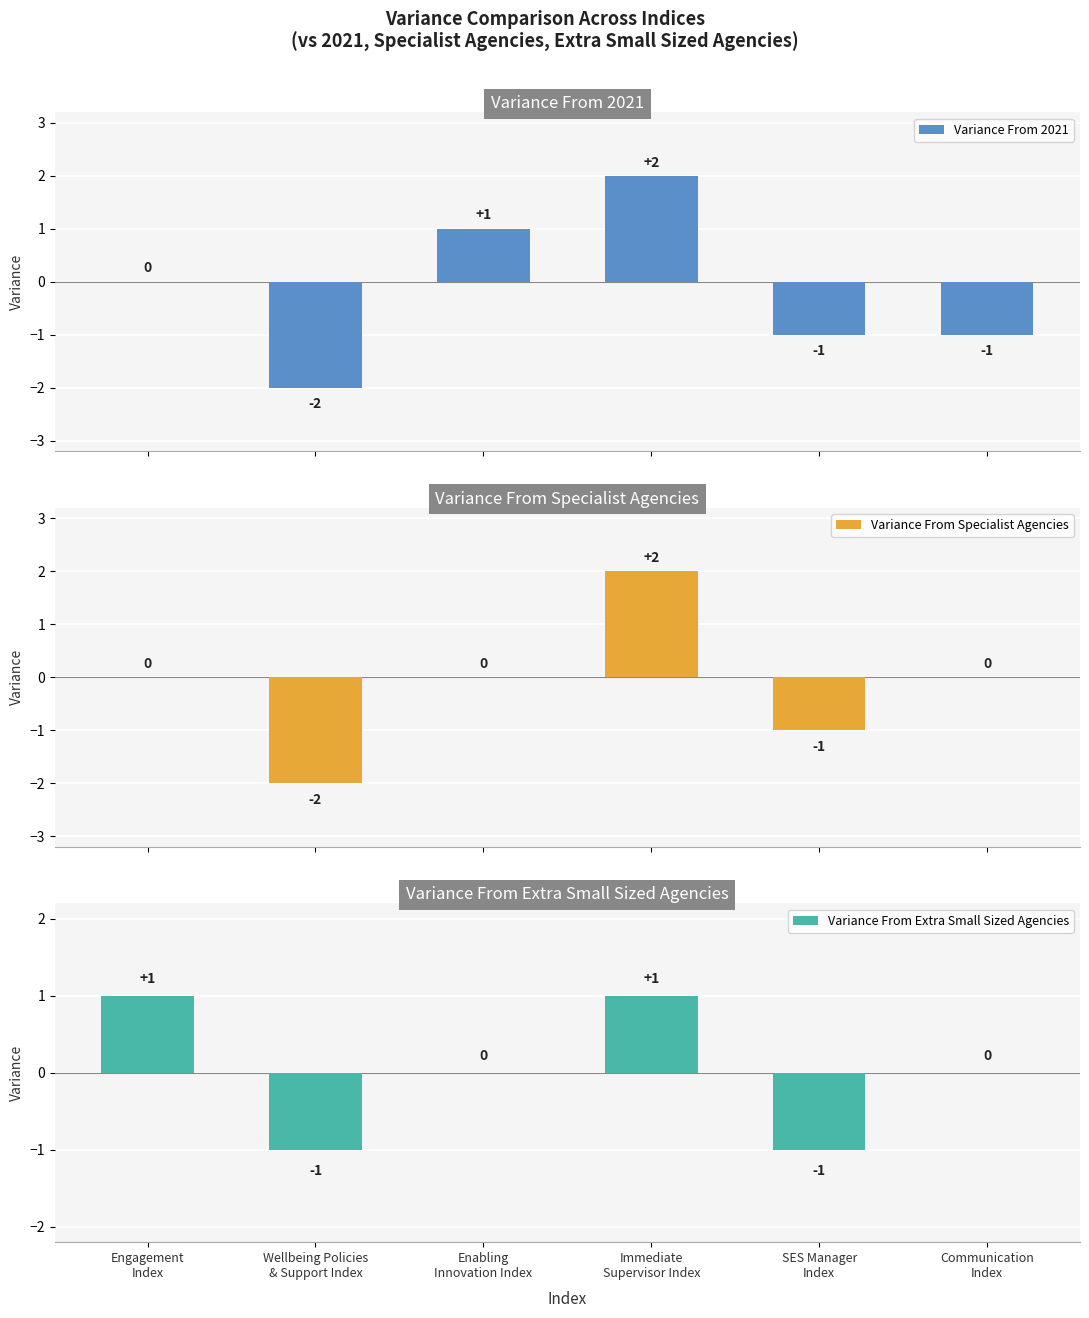

What is the value of the Variance From Extra Small Sized Agencies bar at the 4th from the left?

1